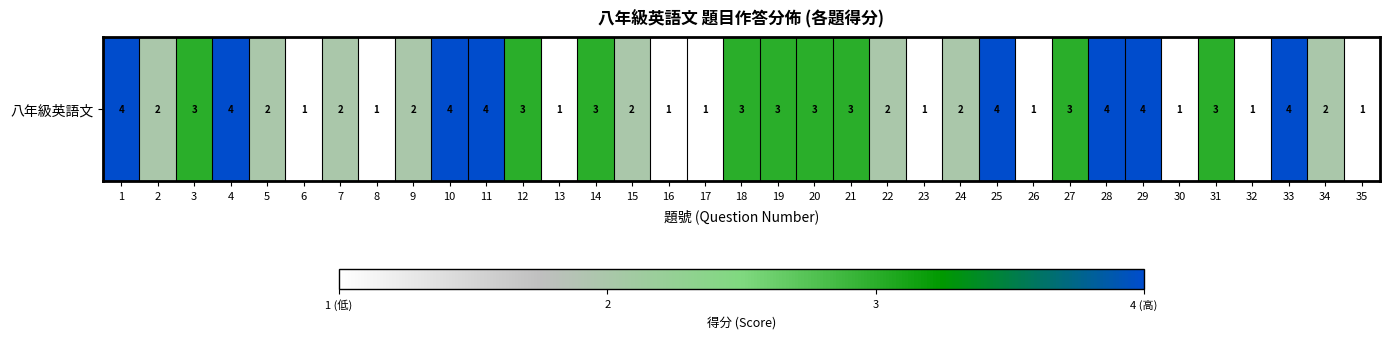

Rank the categories by value from lowest to highest.

6, 8, 13, 16, 17, 23, 26, 30, 32, 35, 2, 5, 7, 9, 15, 22, 24, 34, 3, 12, 14, 18, 19, 20, 21, 27, 31, 1, 4, 10, 11, 25, 28, 29, 33